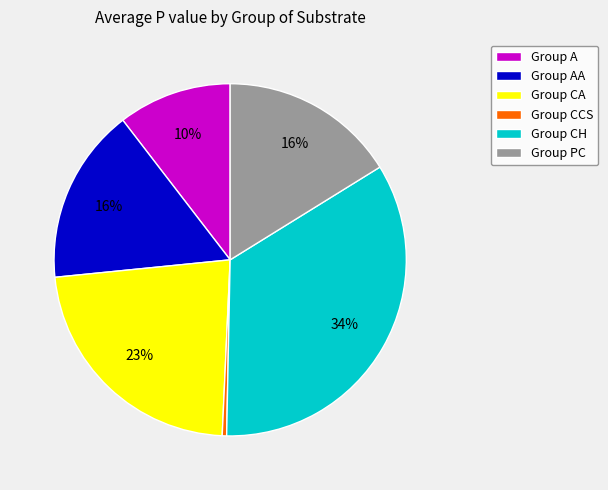

How many slices are in this pie chart?

6